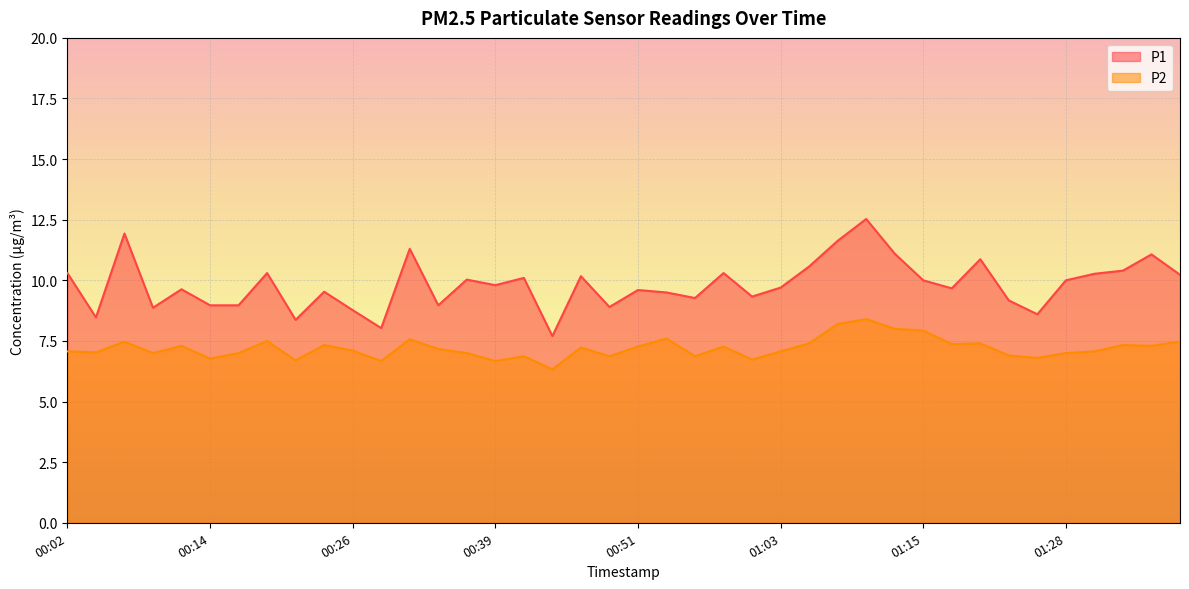

What is the sum of the P1 values at 01:23 and 00:56?

18.4